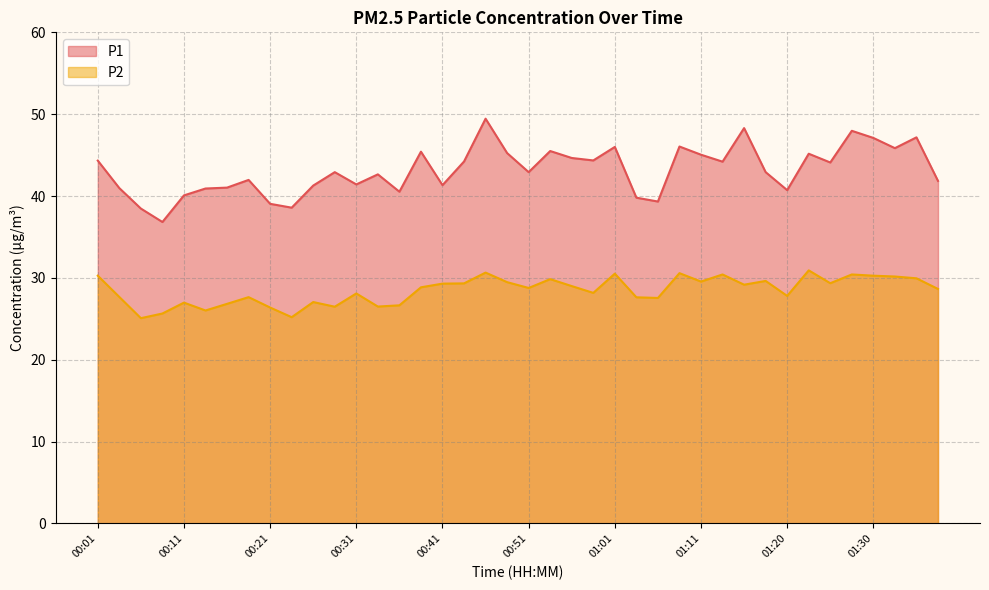

True or false: P1 has a value of 44.4 at 00:58.

True